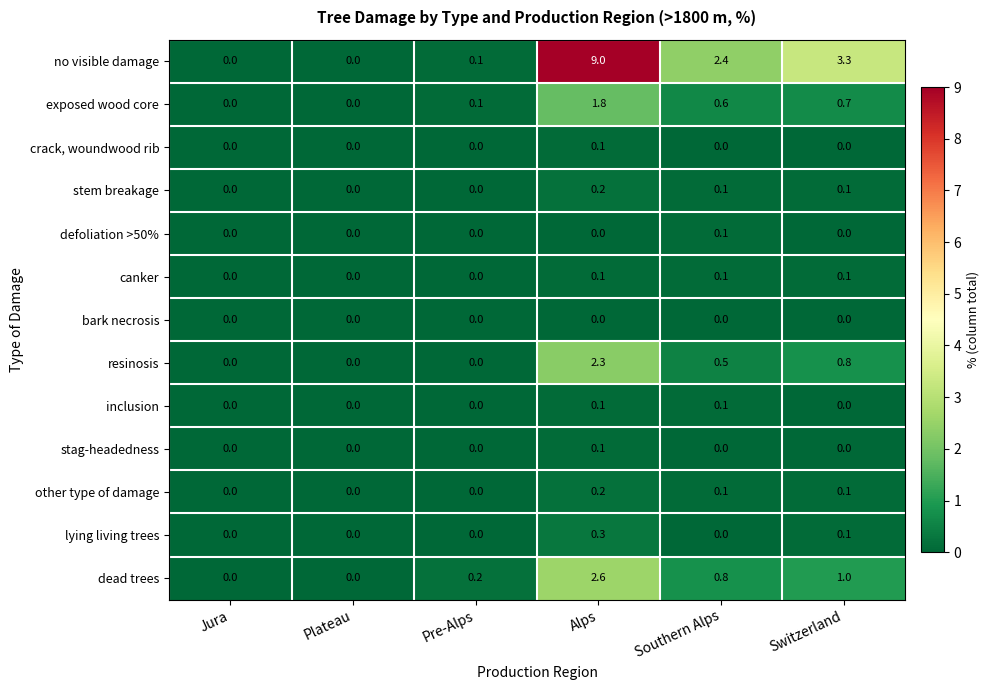

How many data points in no visible damage are above 2?

3